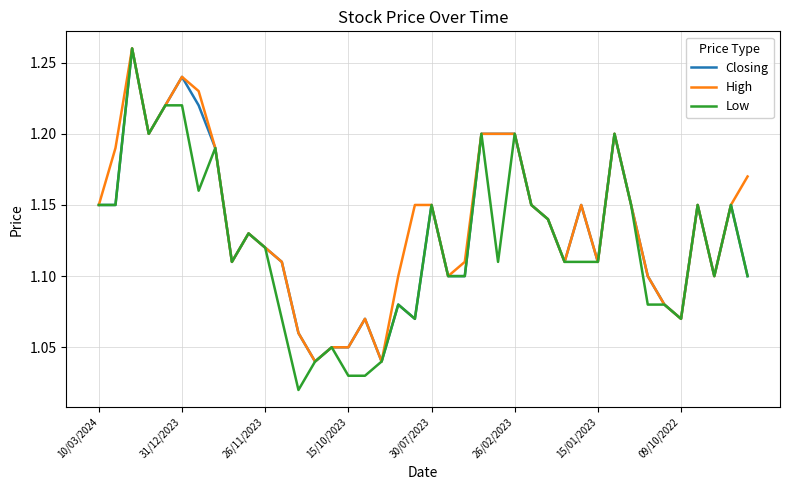

Does the chart display data point markers on the line(s)?

No